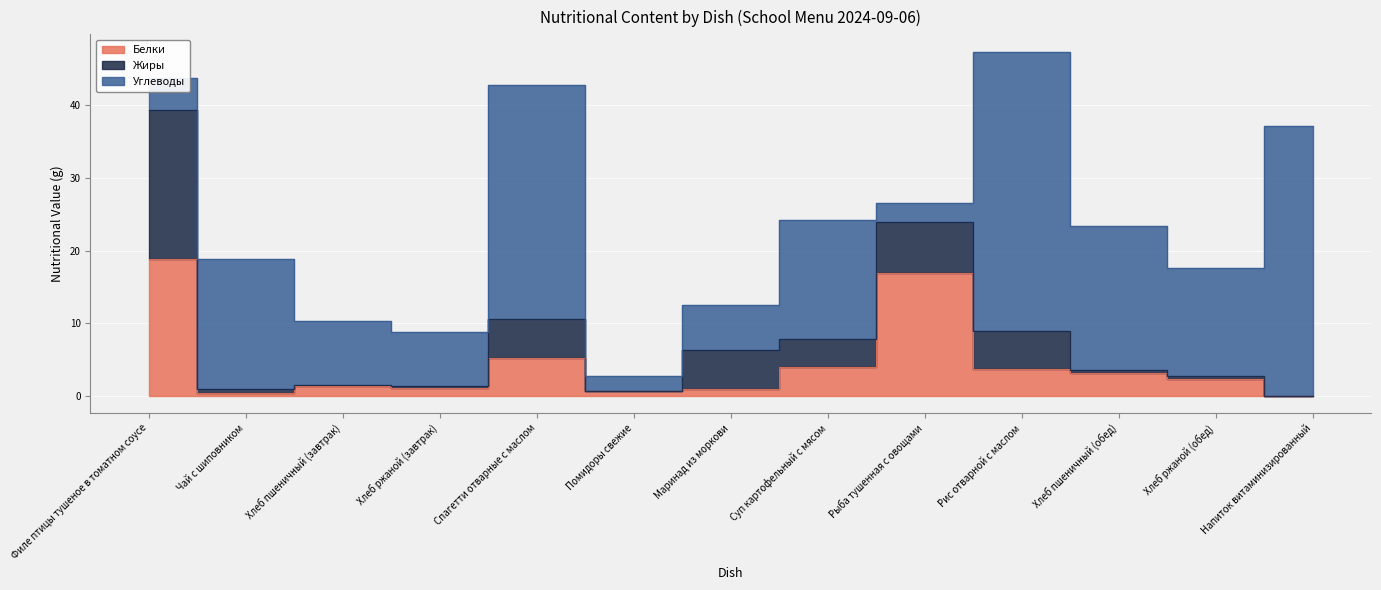

Rank the categories by Углеводы value from highest to lowest.

Рис отварной с маслом, Напиток витаминизированный, Спагетти отварные с маслом, Хлеб пшеничный (обед), Чай с шиповником, Суп картофельный с мясом, Хлеб ржаной (обед), Хлеб пшеничный (завтрак), Хлеб ржаной (завтрак), Маринад из моркови, Филе птицы тушеное в томатном соусе, Рыба тушенная с овощами, Помидоры свежие